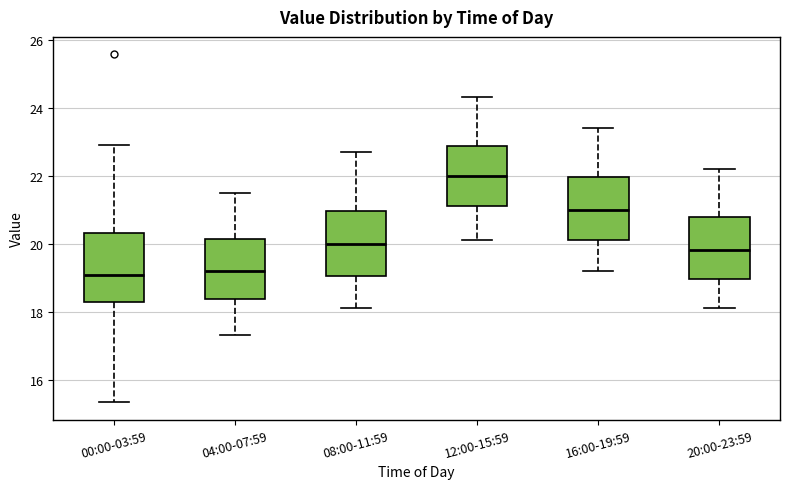

Where does the lower whisker of the box for 12:00-15:59 end on the y-axis? The values are not printed on the chart, so give them approximately, as read against the axis.

20.2